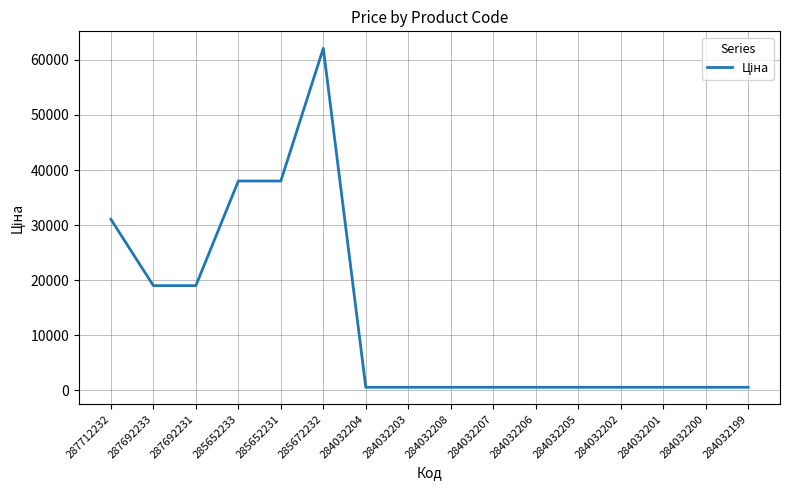

What is the change in value from 287712232 to 287692233?

-12052.8